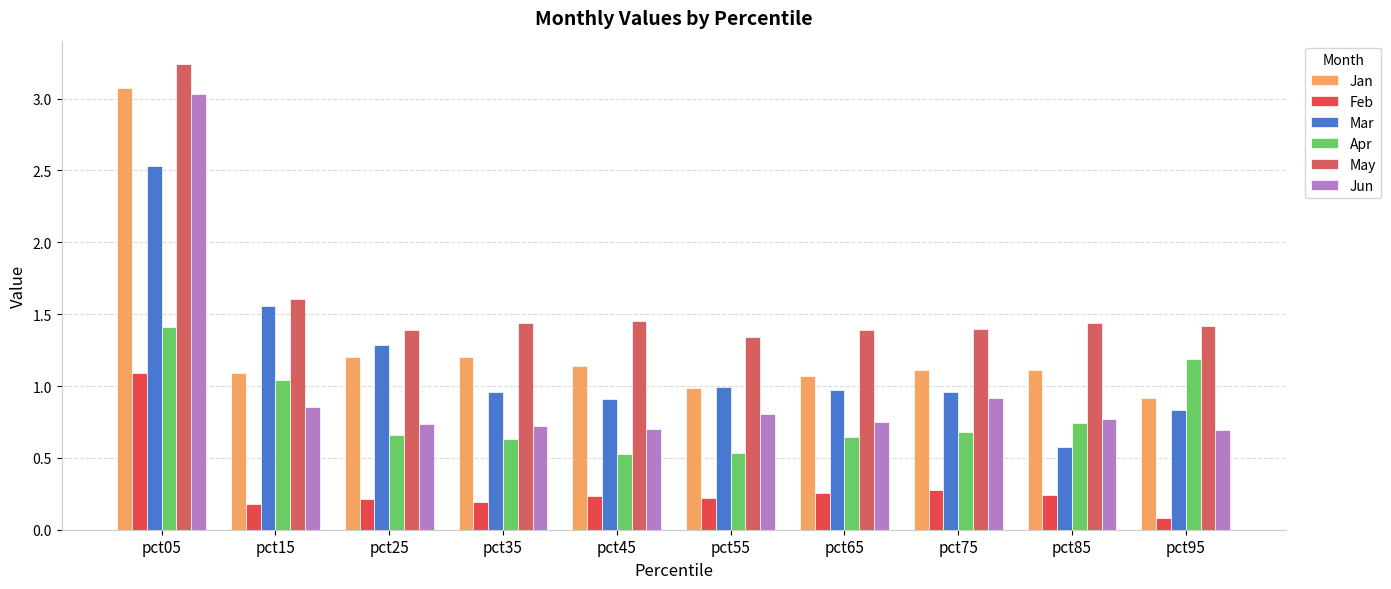

What is the total value across all series at pct35?

5.1